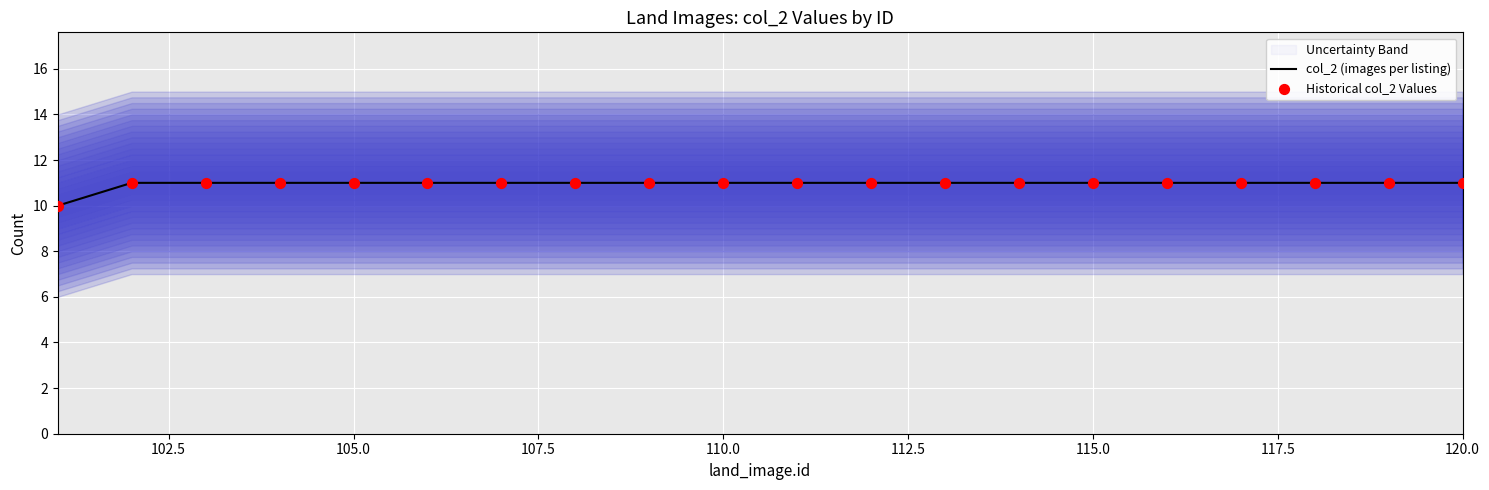

Which series contains the highest Y value?

col_2 (images per listing)